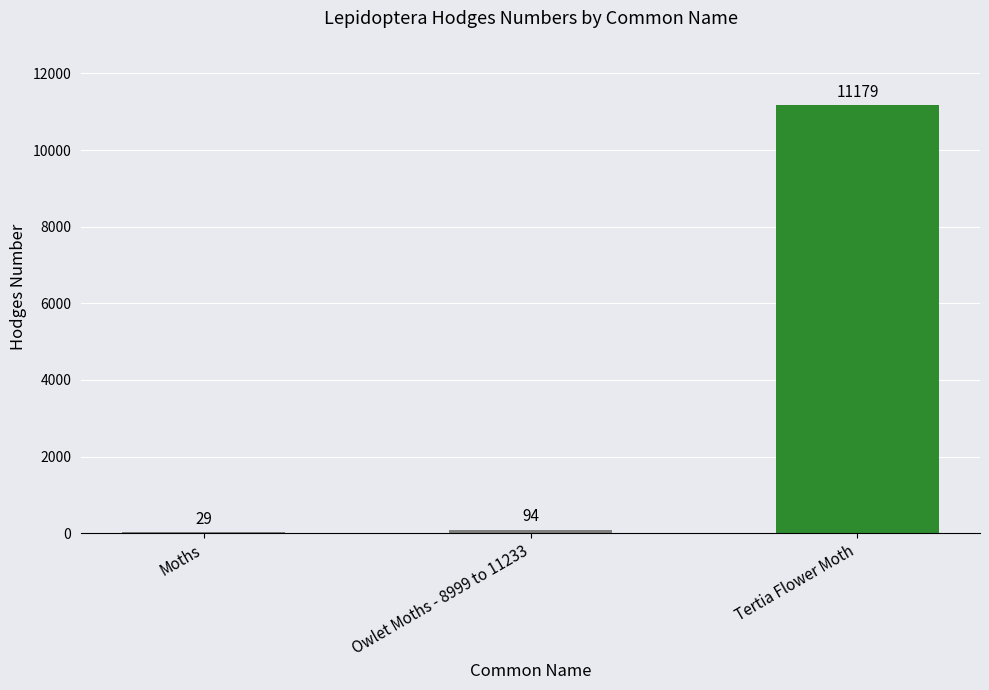

What is the greatest value displayed?

11179.0